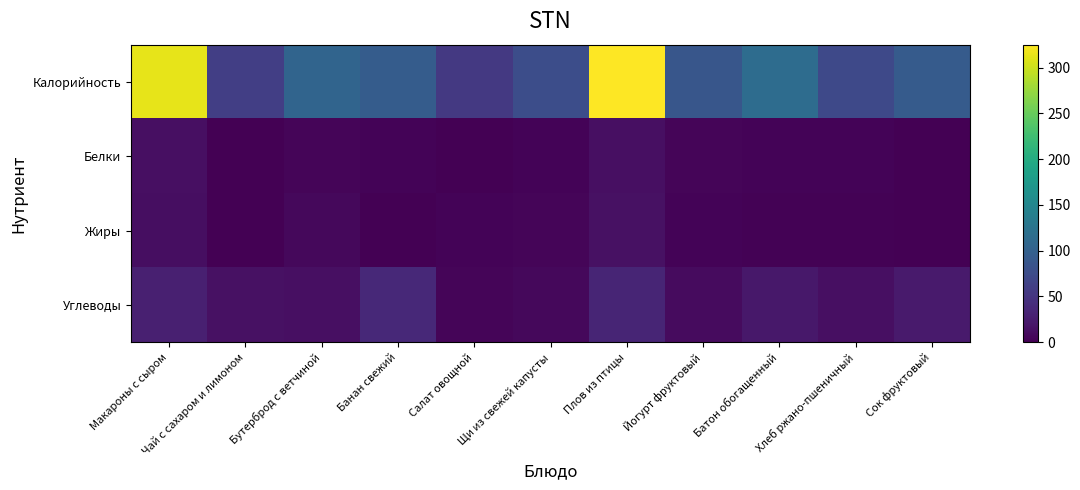

List the series in order of their peak value, lowest first.

Белки, Жиры, Углеводы, Калорийность